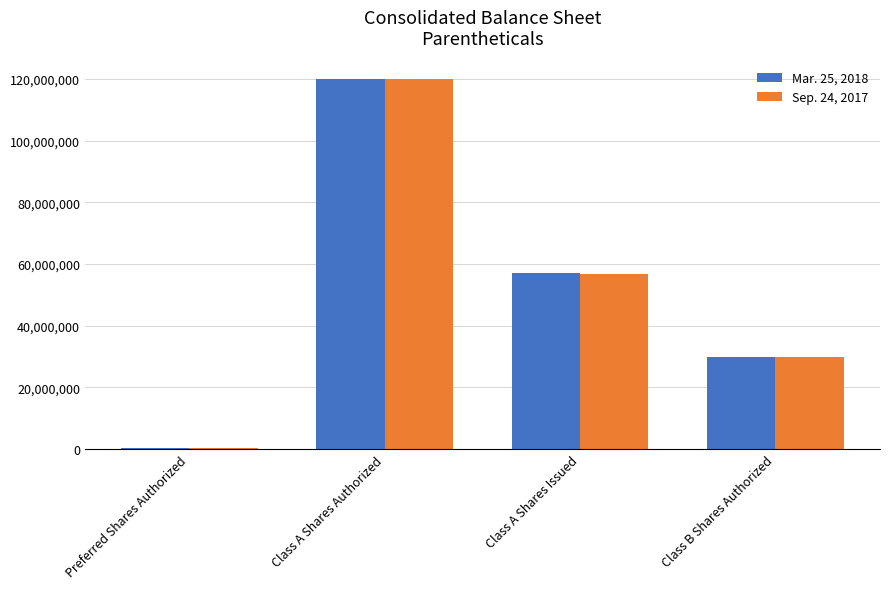

Reading left to right, what are all the values shown in this chart?

Mar. 25, 2018: Preferred Shares Authorized=500000	Class A Shares Authorized=120000000	Class A Shares Issued=57046000	Class B Shares Authorized=30000000
Sep. 24, 2017: Preferred Shares Authorized=500000	Class A Shares Authorized=120000000	Class A Shares Issued=56712000	Class B Shares Authorized=30000000